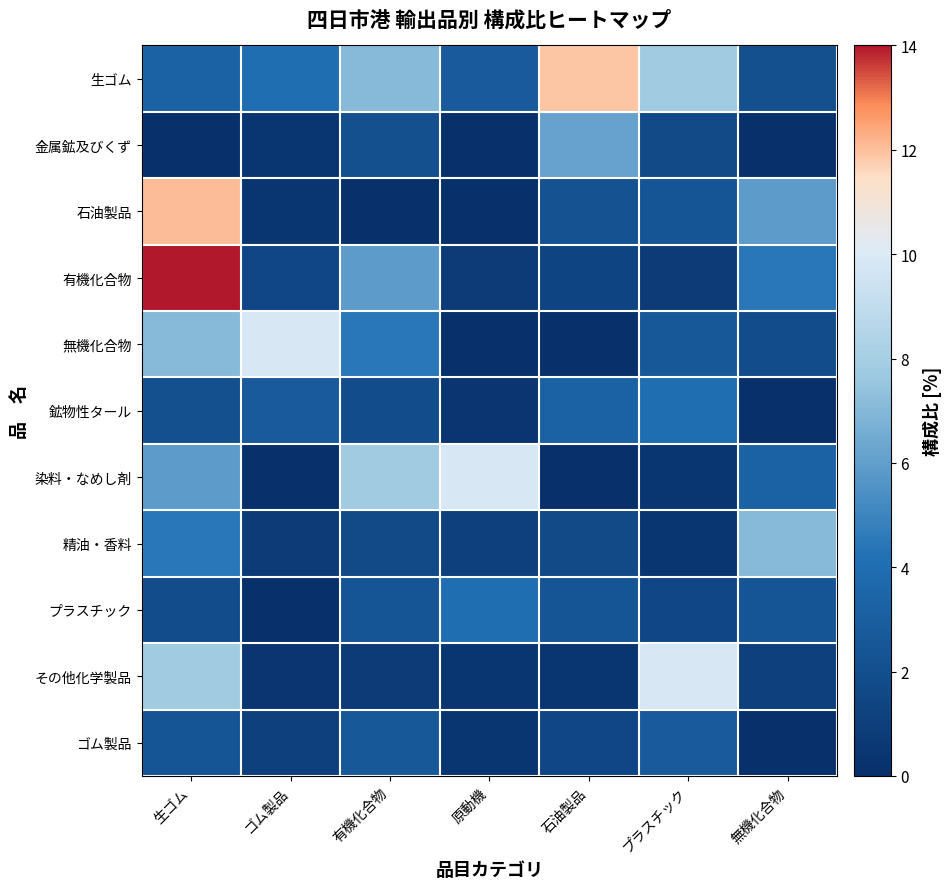

List the series in order of their peak value, highest first.

有機化合物, 石油製品, 生ゴム, 無機化合物, 染料・なめし剤, その他化学製品, 精油・香料, 金属鉱及びくず, 鉱物性タール, プラスチック, ゴム製品